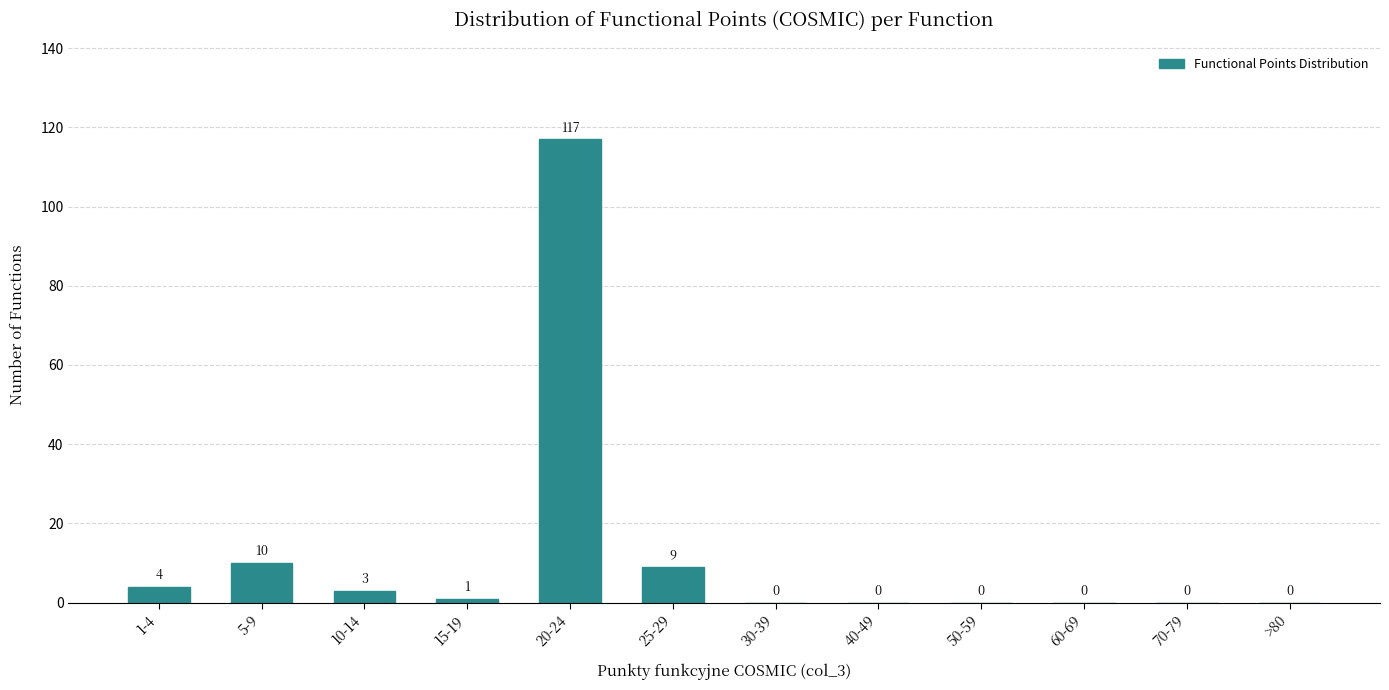

Reading left to right, what are all the values shown in this chart?

1-4=4	5-9=10	10-14=3	15-19=1	20-24=117	25-29=9	30-39=0	40-49=0	50-59=0	60-69=0	70-79=0	>80=0